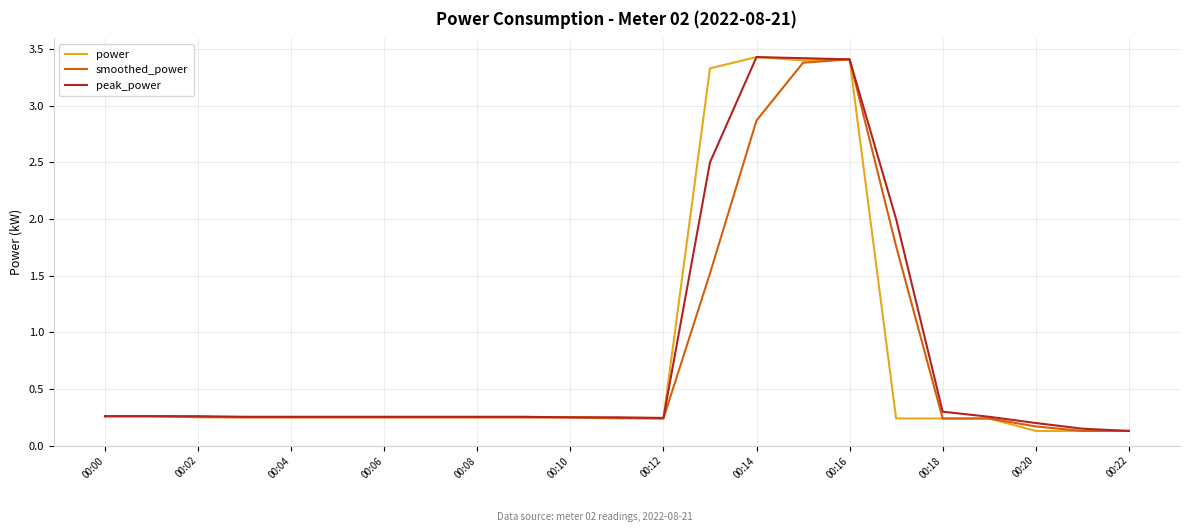

What is the maximum value shown in the chart?

3.4